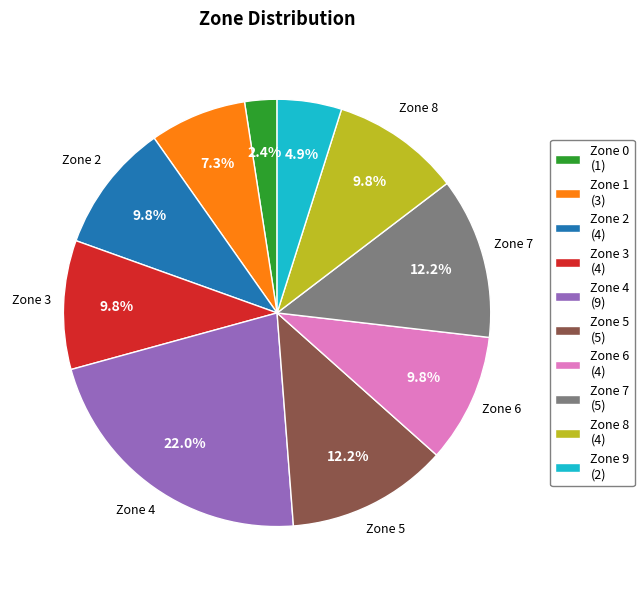

How many slices are in this pie chart?

10